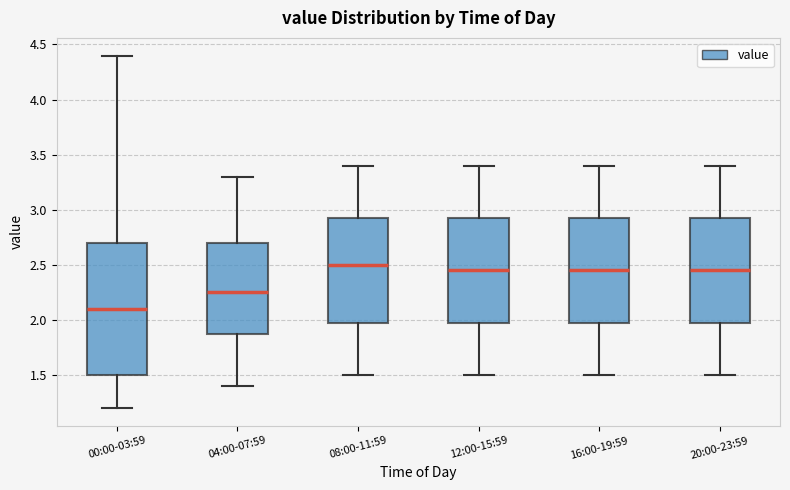

Which box is the tallest, from its lower edge to its upper edge?

00:00-03:59